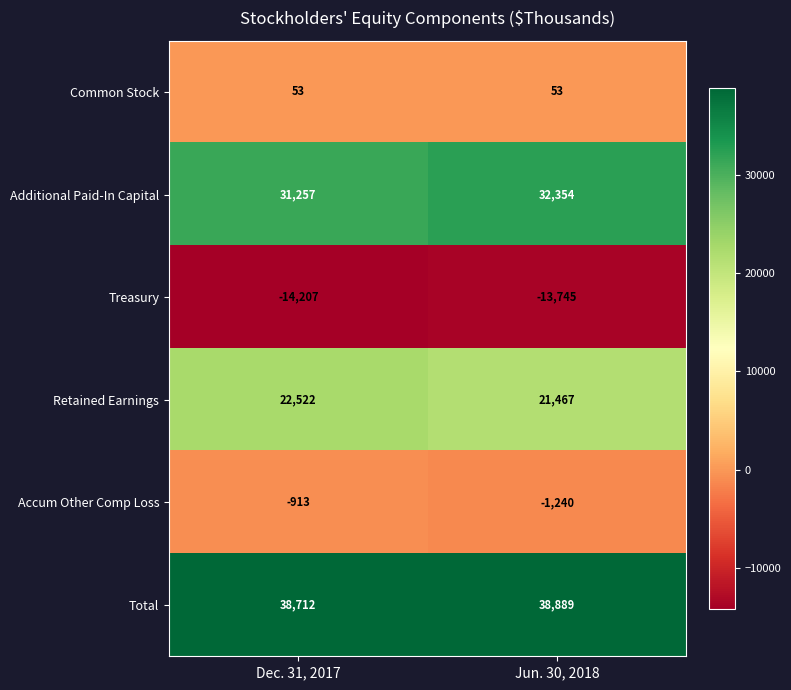

Rank the series by their maximum value, from lowest to highest.

Treasury, Accum Other Comp Loss, Common Stock, Retained Earnings, Additional Paid-In Capital, Total